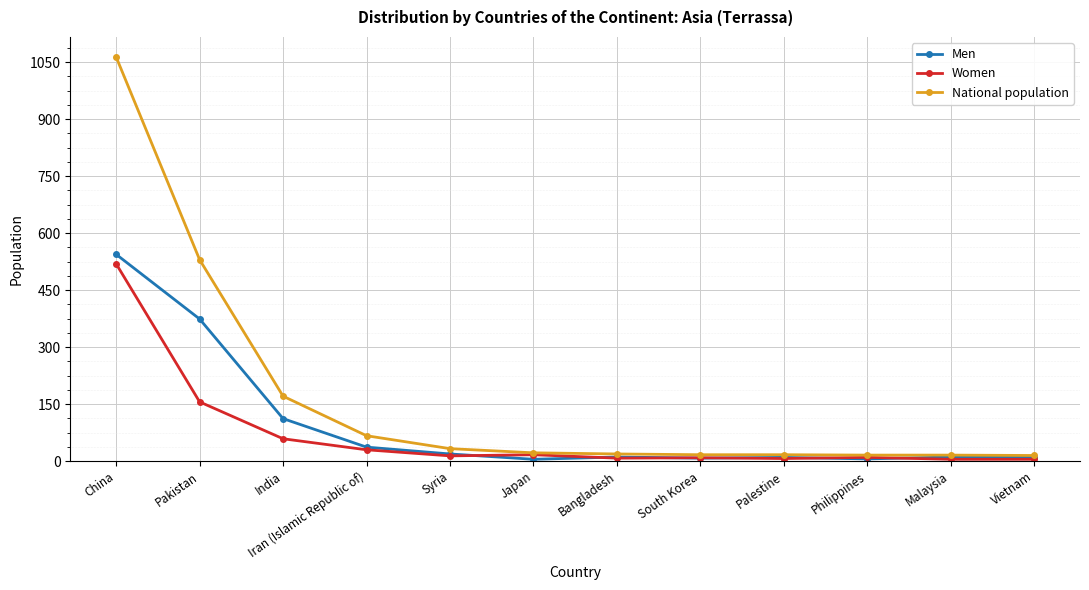

What is the total value across all series at Philippines?

32